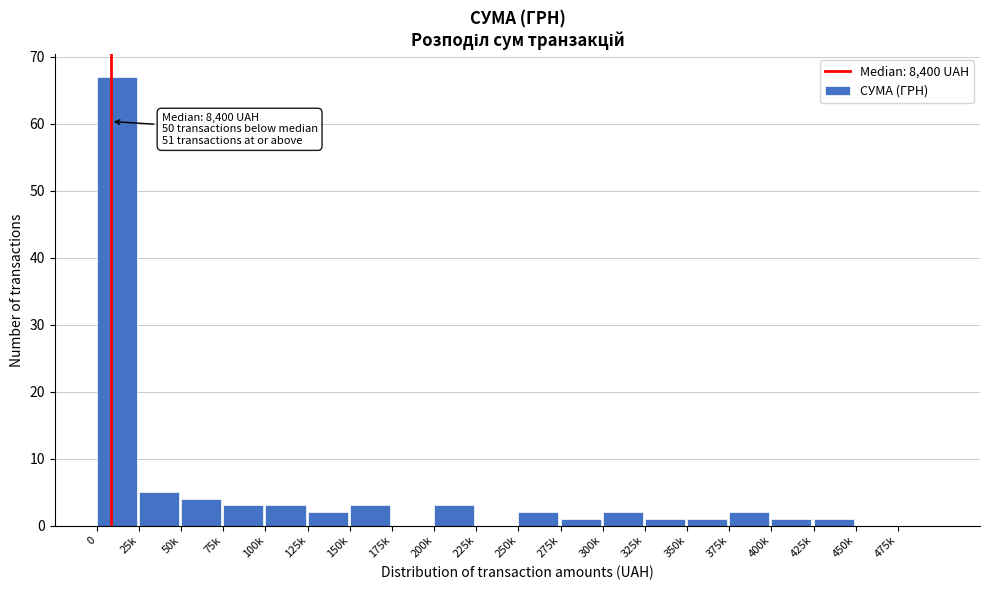

Reading right to left, transcribe all the data shown in this chart.

475k=0	450k=0	425k=1	400k=1	375k=2	350k=1	325k=1	300k=2	275k=1	250k=2	225k=0	200k=3	175k=0	150k=3	125k=2	100k=3	75k=3	50k=4	25k=5	0=67